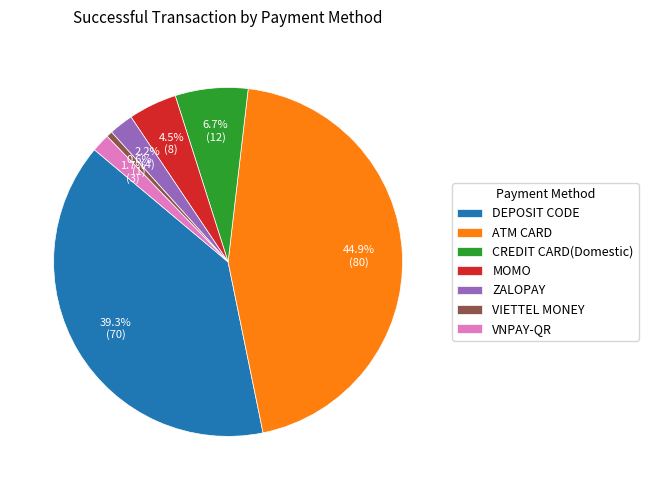

What is the total percentage of VNPAY-QR and ZALOPAY?

3.9%